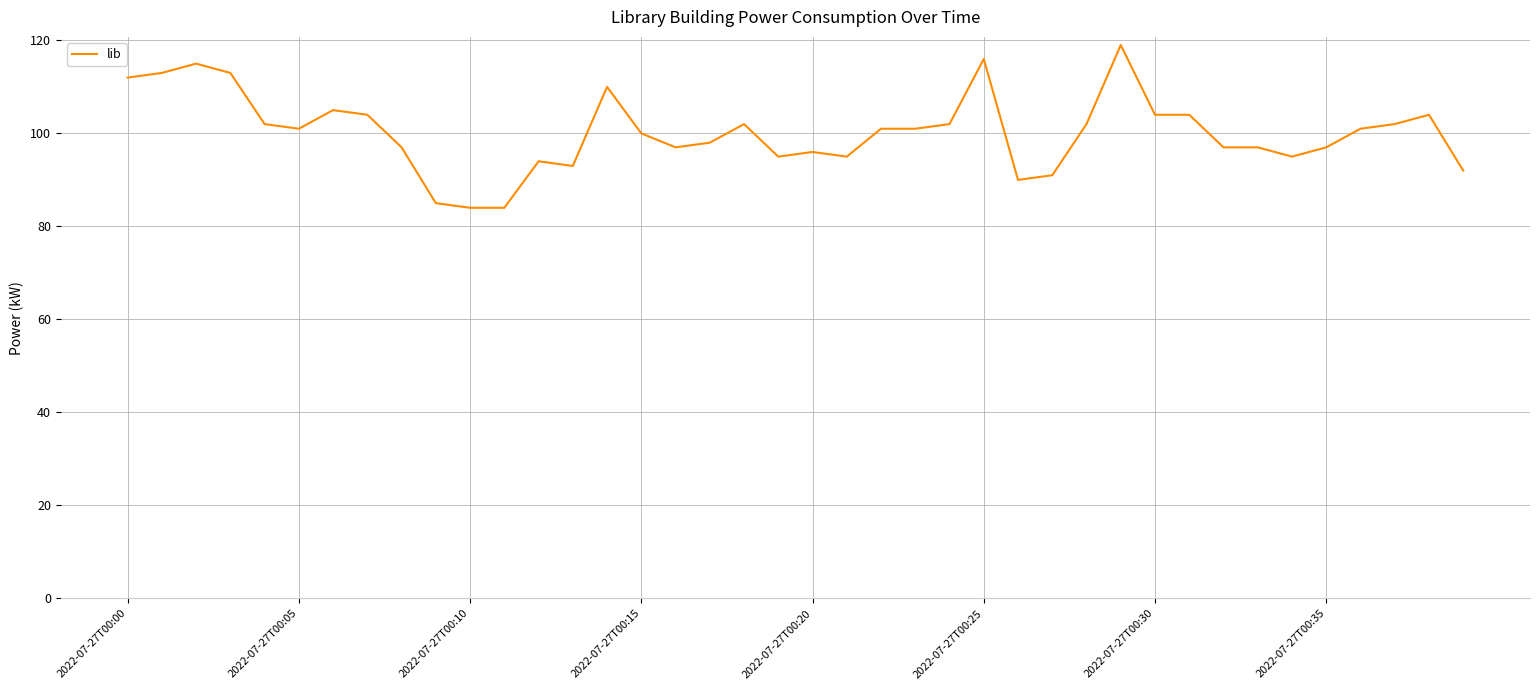

What is the maximum value shown in the chart?

119